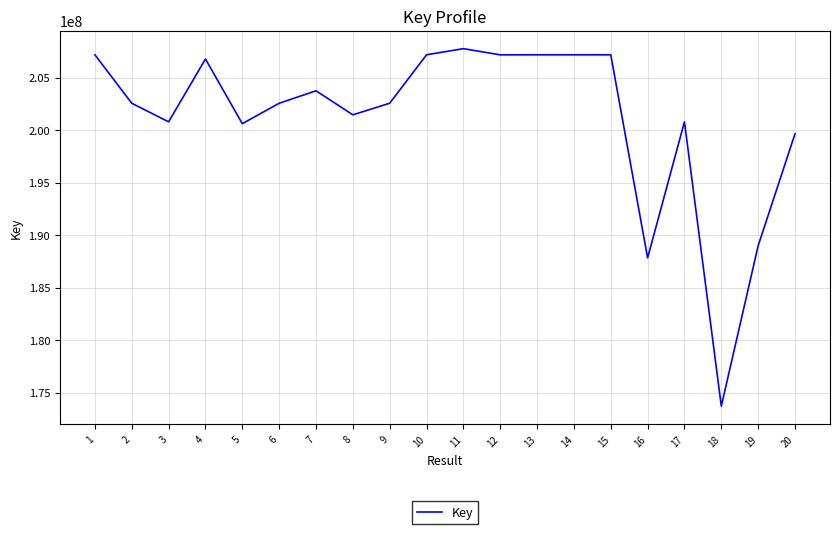

Read the value at 19.

188991904